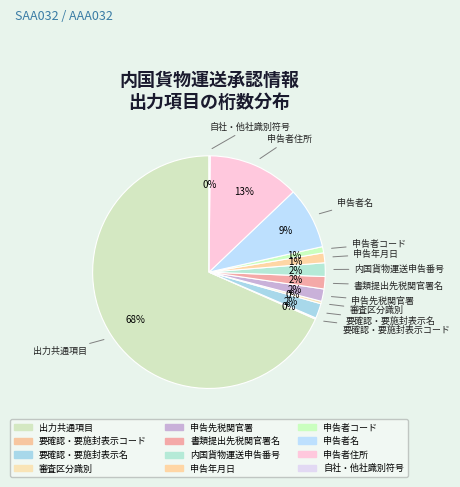

How much of the chart is everything except 要確認・要施封表示コード?

99.8%